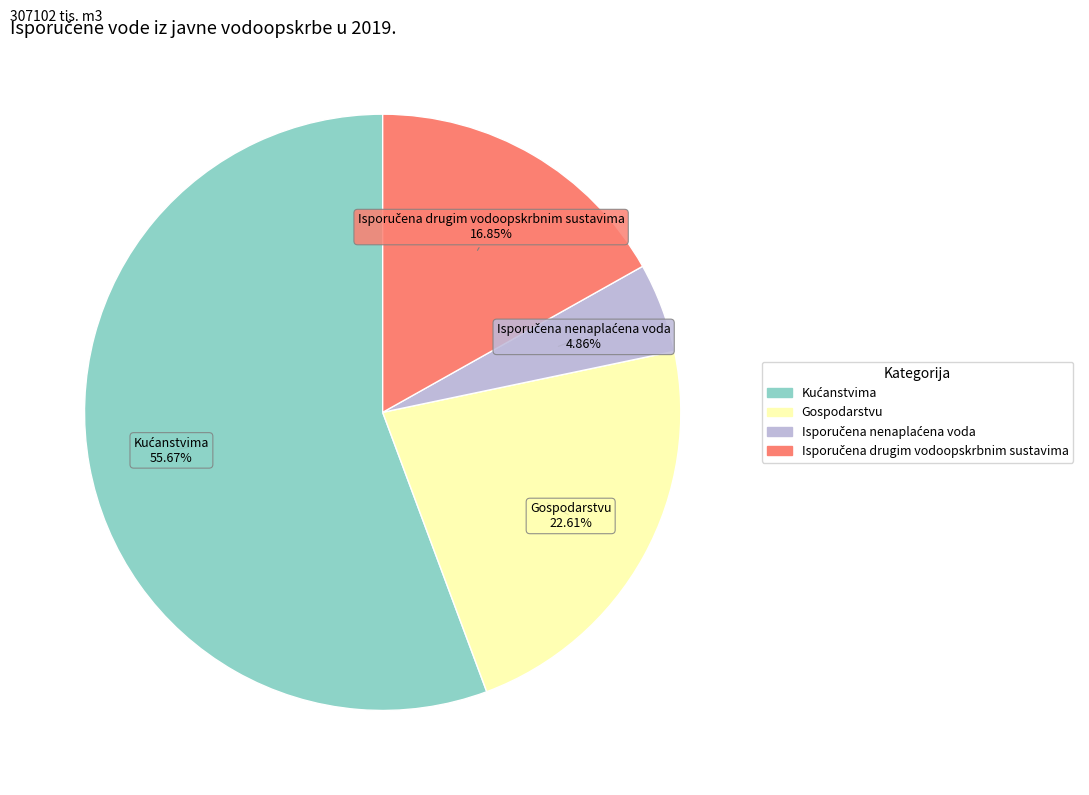

Is there a majority slice in this chart?

Yes